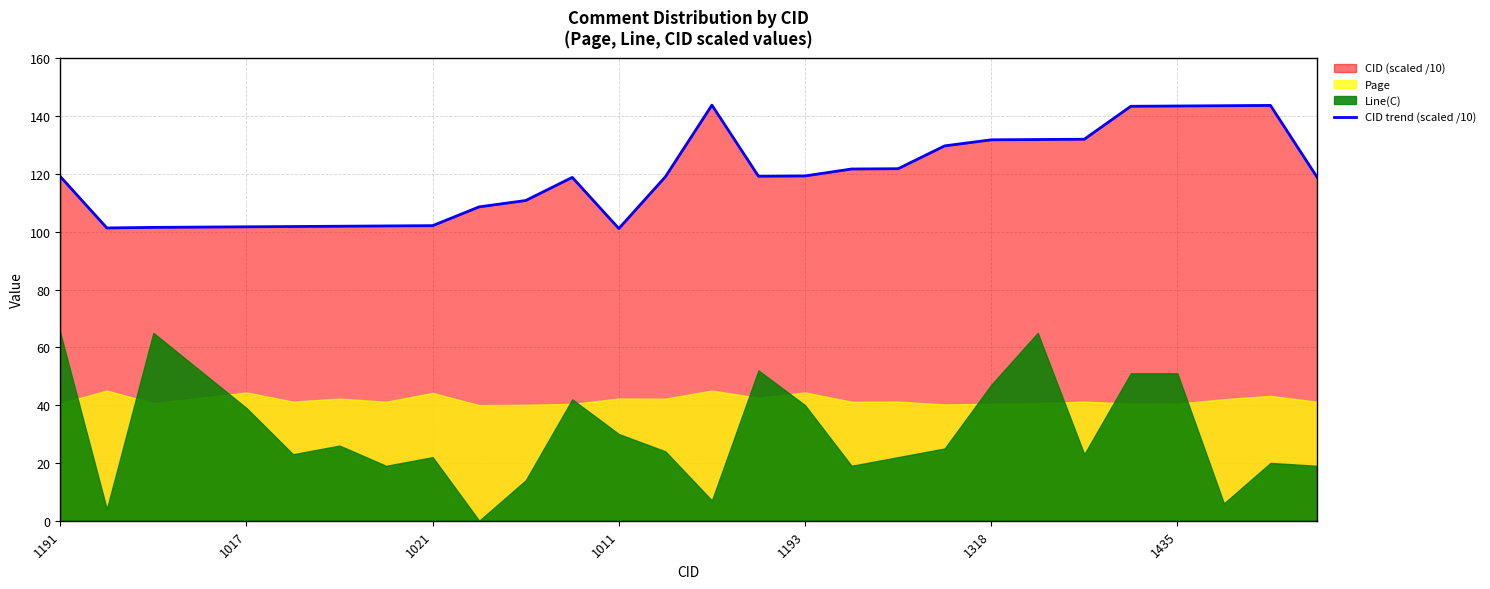

Where is the data nearest to the value 122?

18